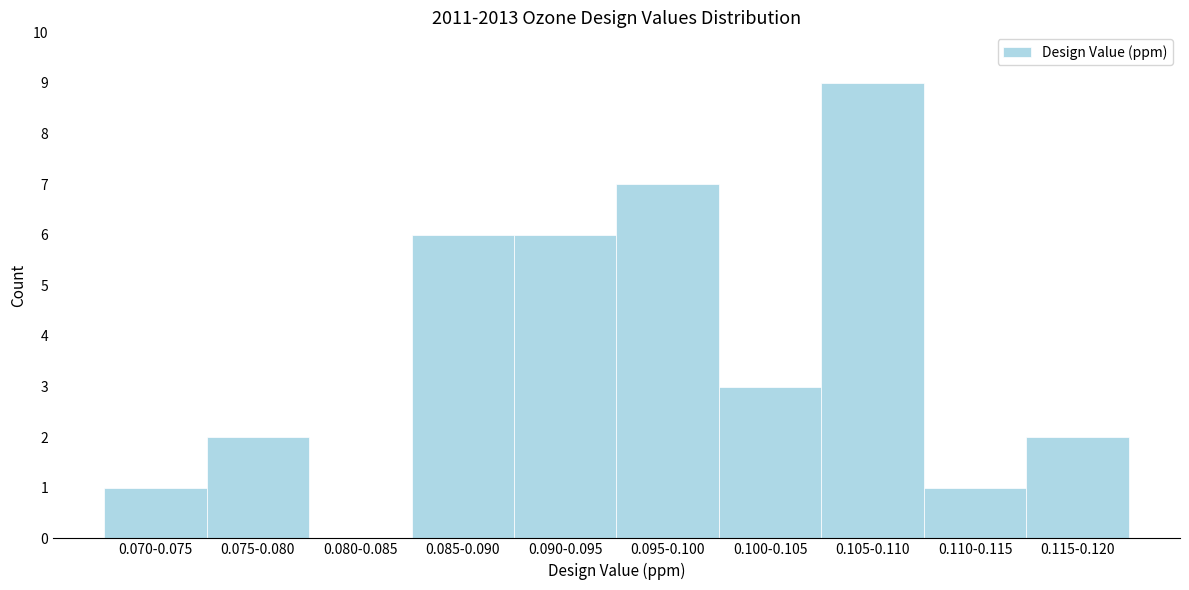

Reading left to right, extract all data points from this chart.

0.070-0.075=1	0.075-0.080=2	0.080-0.085=0	0.085-0.090=6	0.090-0.095=6	0.095-0.100=7	0.100-0.105=3	0.105-0.110=9	0.110-0.115=1	0.115-0.120=2